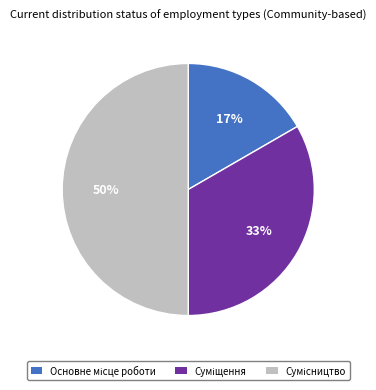

To the nearest percent, what is the difference between the largest and smallest slice percentages?

33%